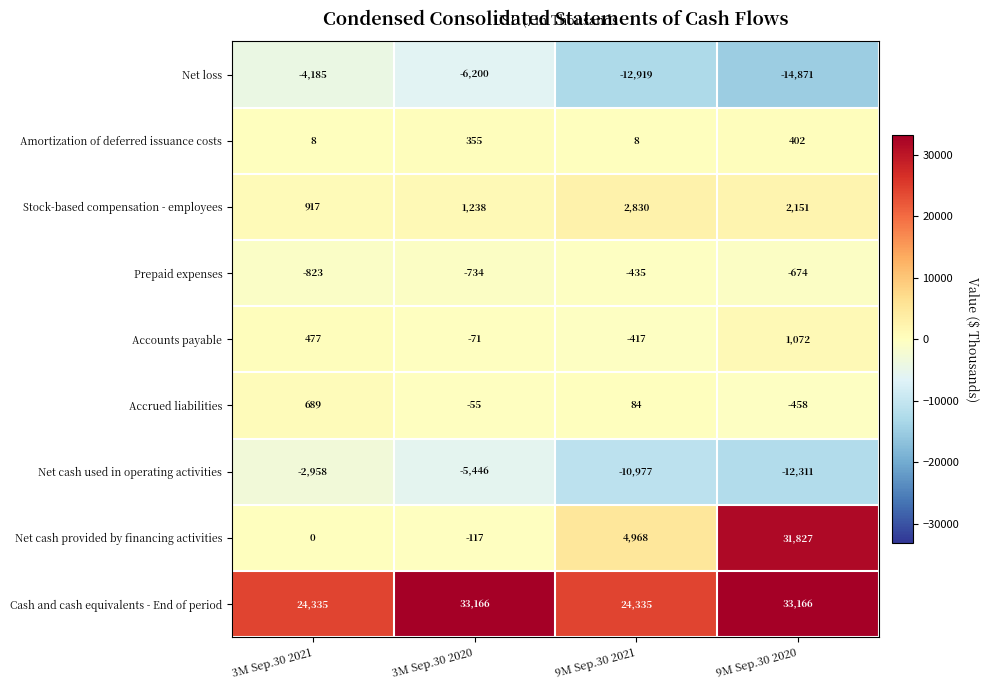

Where does the Accrued liabilities series first go above 84?

3M Sep.30 2021